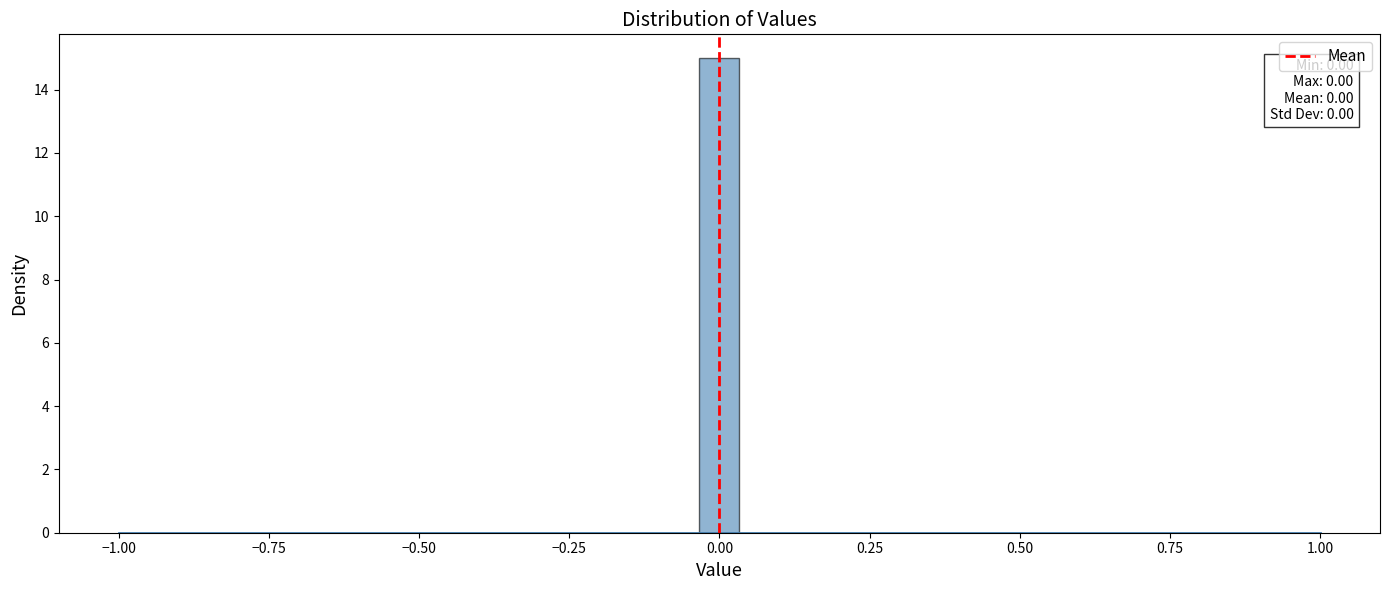

Around what value on the x-axis is the tallest bar? Give the approximate position of its centre, as read against the axis.

0.00